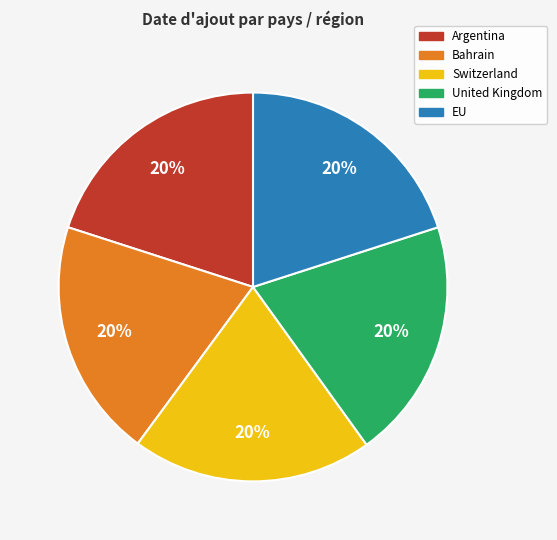

Count the number of slices in the pie.

5